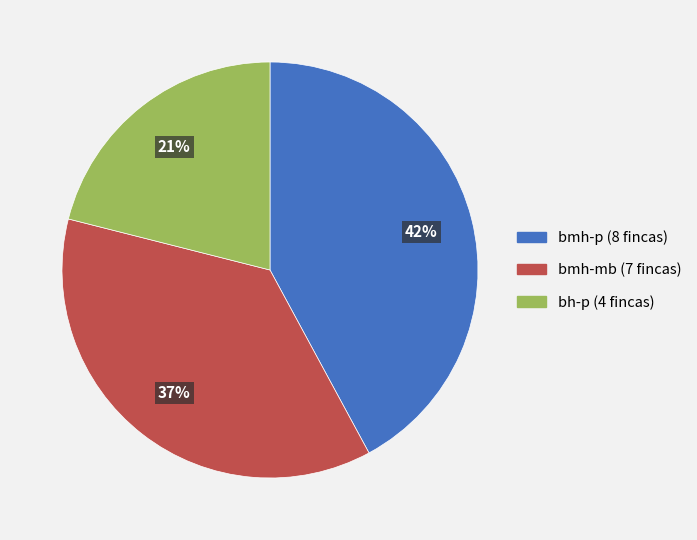

To the nearest percent, what is the average slice percentage?

33%